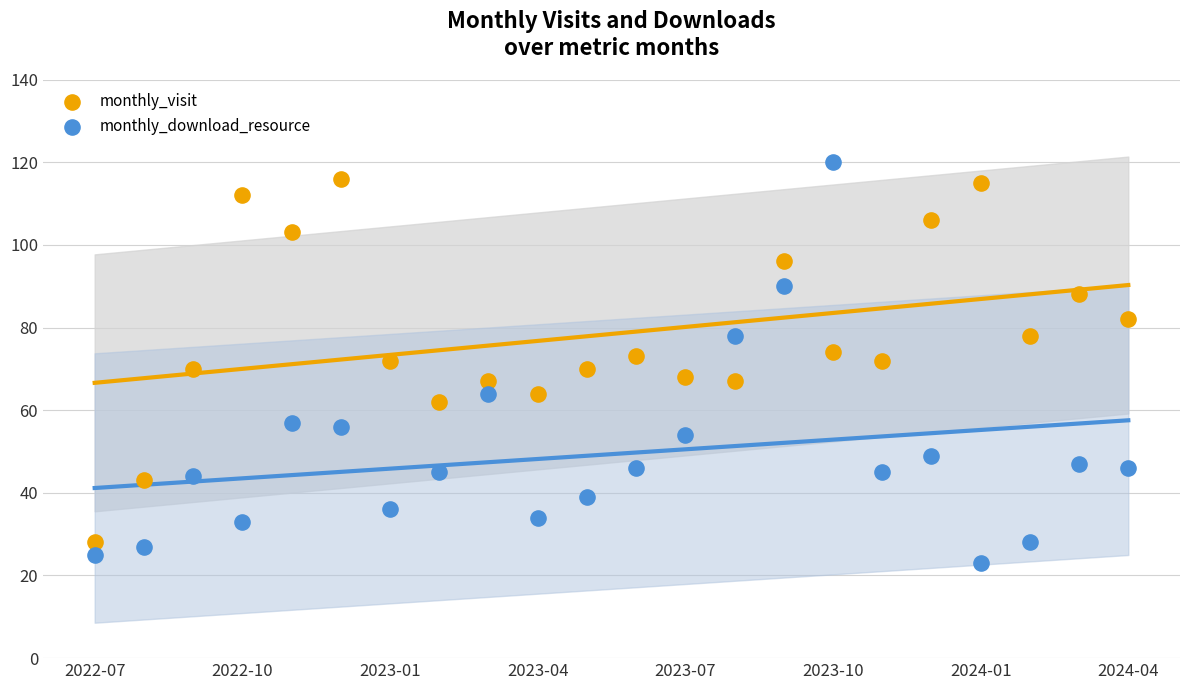

Which series contains the highest Y value?

monthly_download_resource